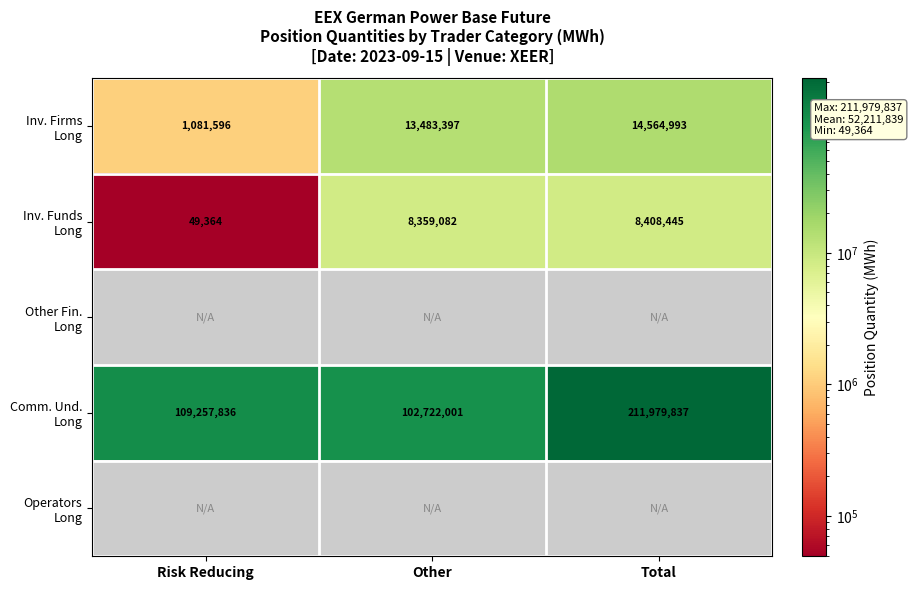

What value does the Inv. Funds Long series have at Risk Reducing?

49363.7